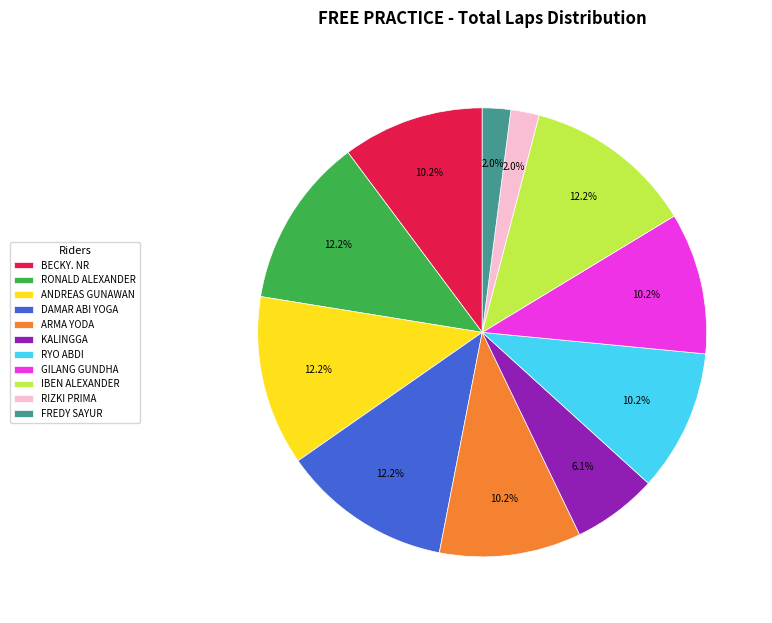

True or false: ANDREAS GUNAWAN accounts for 3% of the total.

False